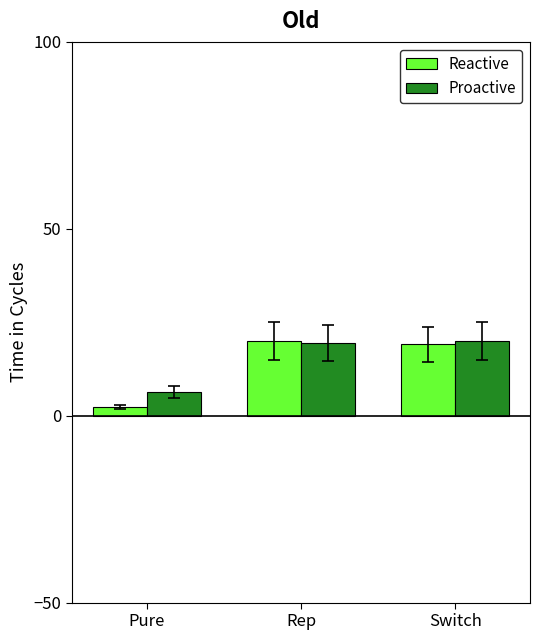

What is the difference between the maximum and minimum values in the Proactive series?

13.7